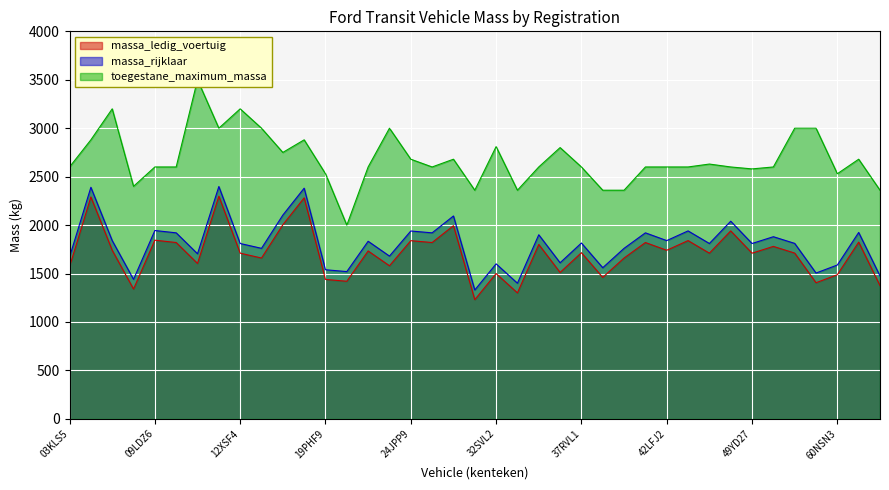

What is the value of the massa_ledig_voertuig point at the 11th from the left?

2003